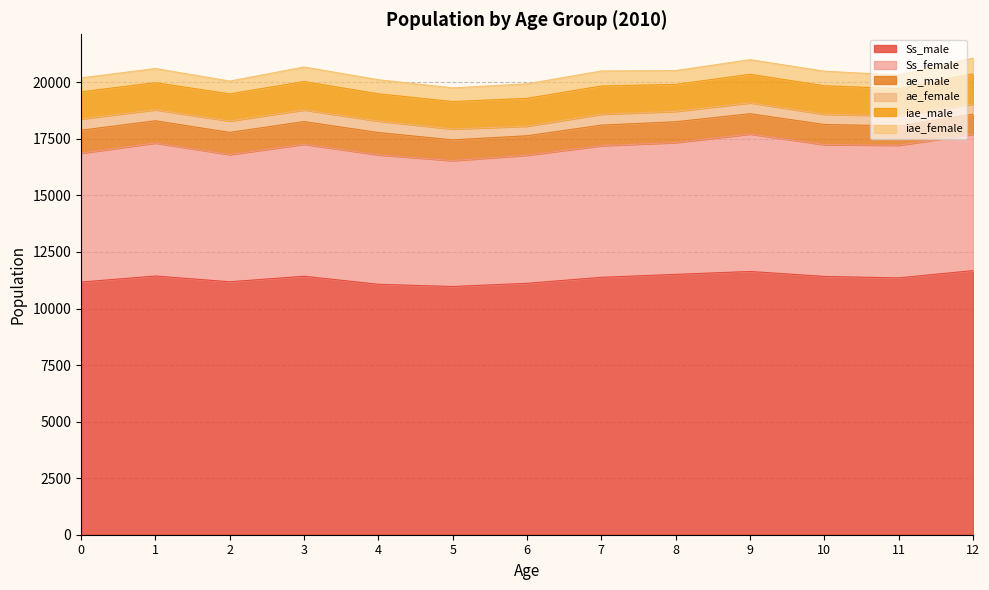

Rank the series by their maximum value, from lowest to highest.

ae_female, iae_female, ae_male, iae_male, Ss_female, Ss_male